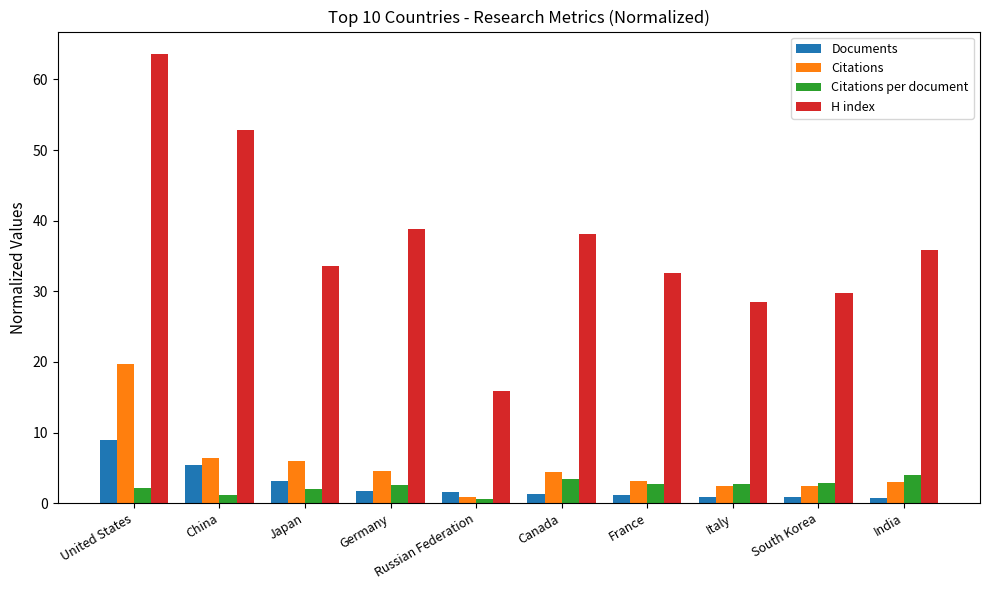

Which series has the widest spread of values?

H index